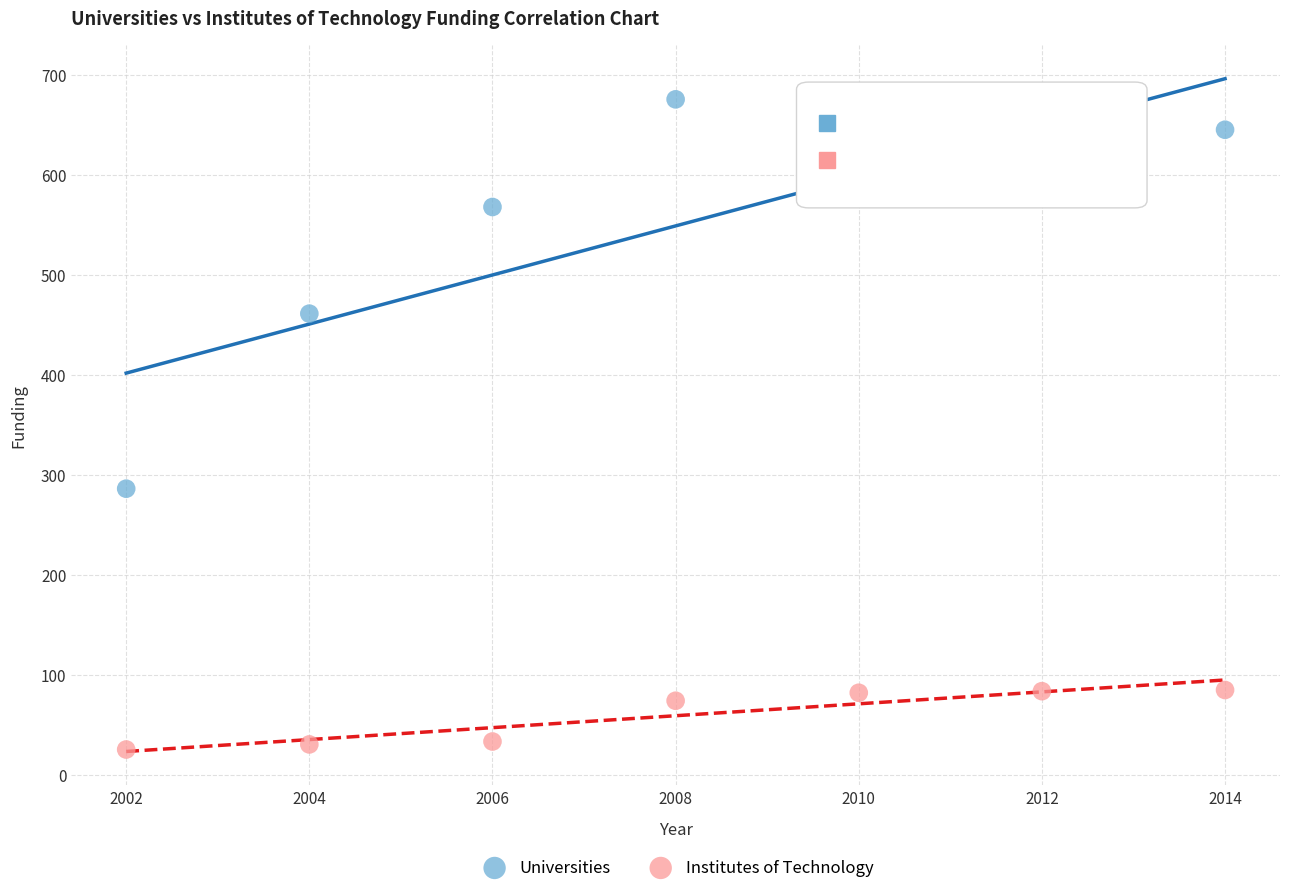

In the Universities series, what Y value is closest to 480?

461.3